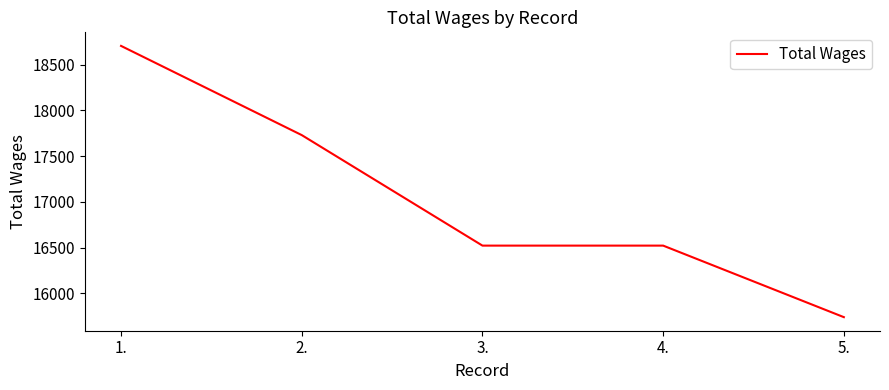

What is the average value?

17044